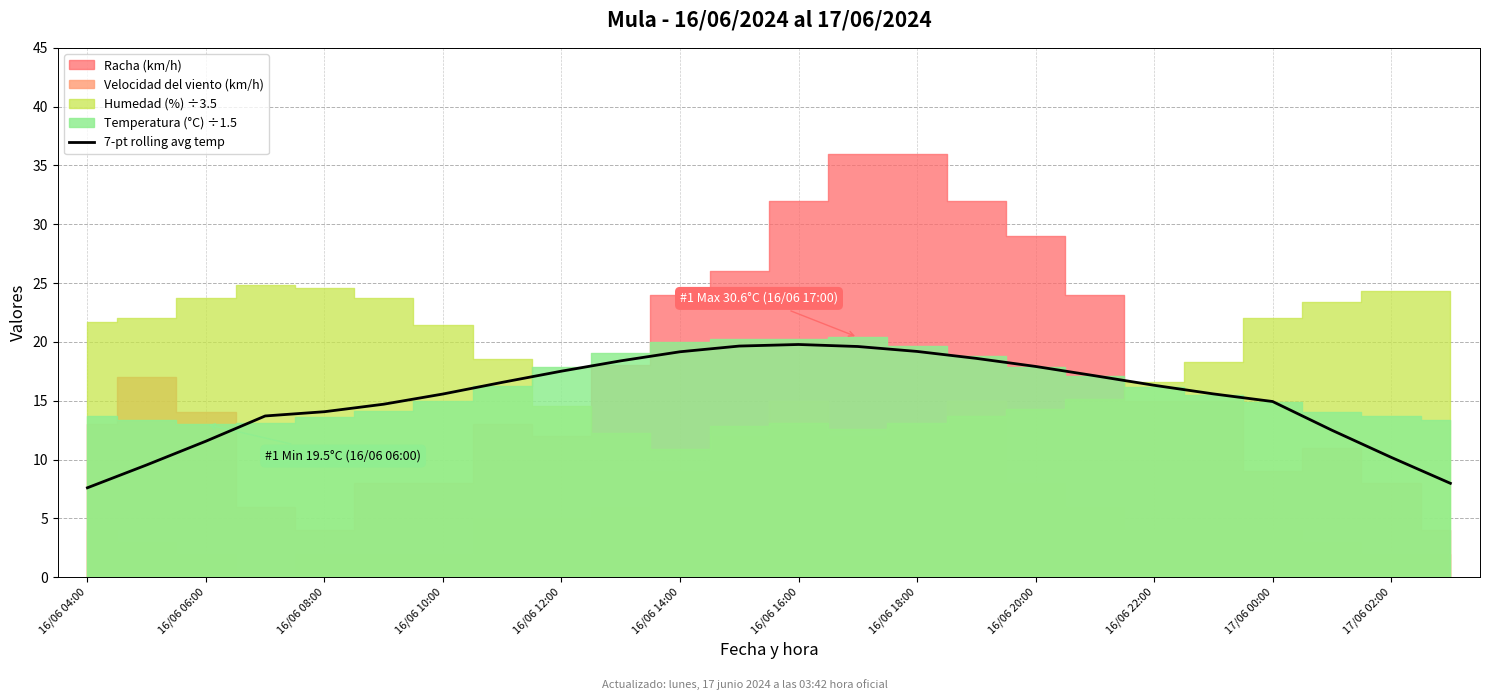

The value of 7-pt rolling avg temp at 16/06 06:00 is 11.6. True or false?

True